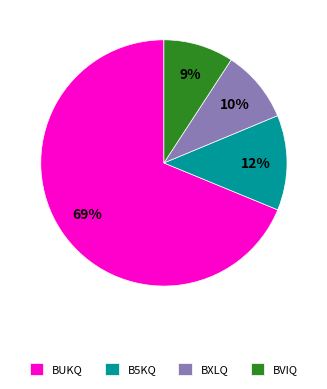

How many slices are in this pie chart?

4